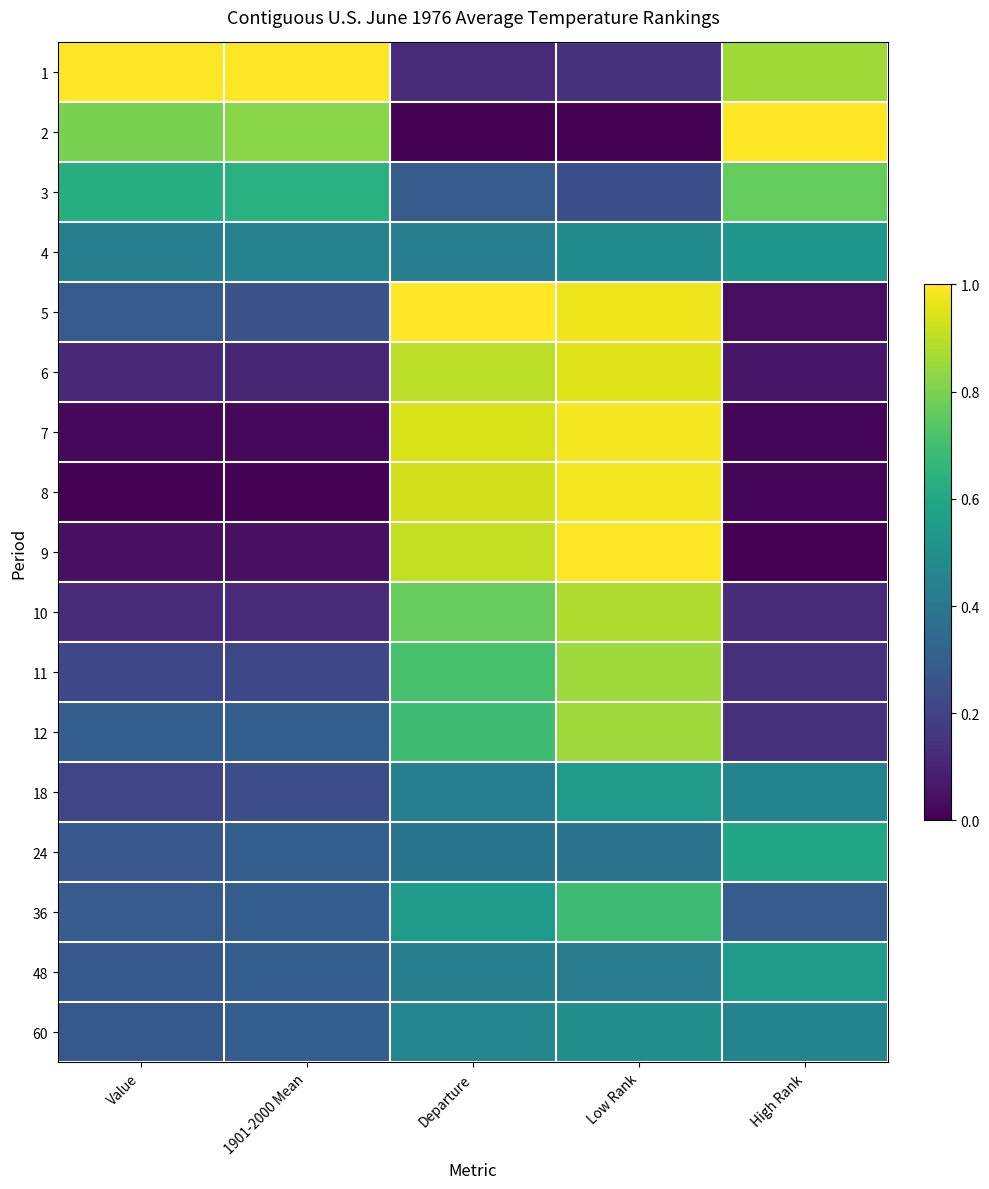

Between 1901-2000 Mean and Low Rank, which series saw the biggest shift?

8